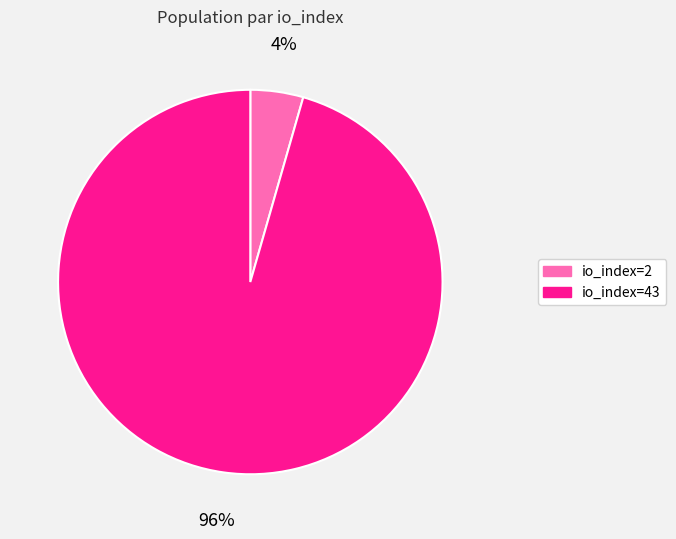

Count the number of slices in the pie.

2